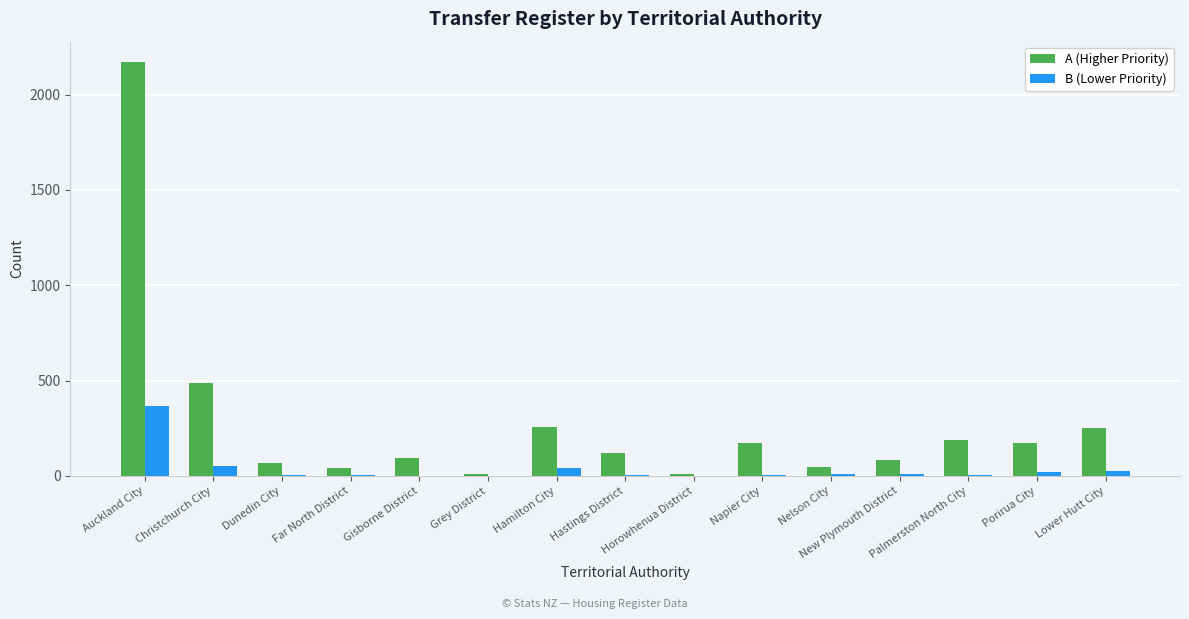

How many data points does each series have?

15